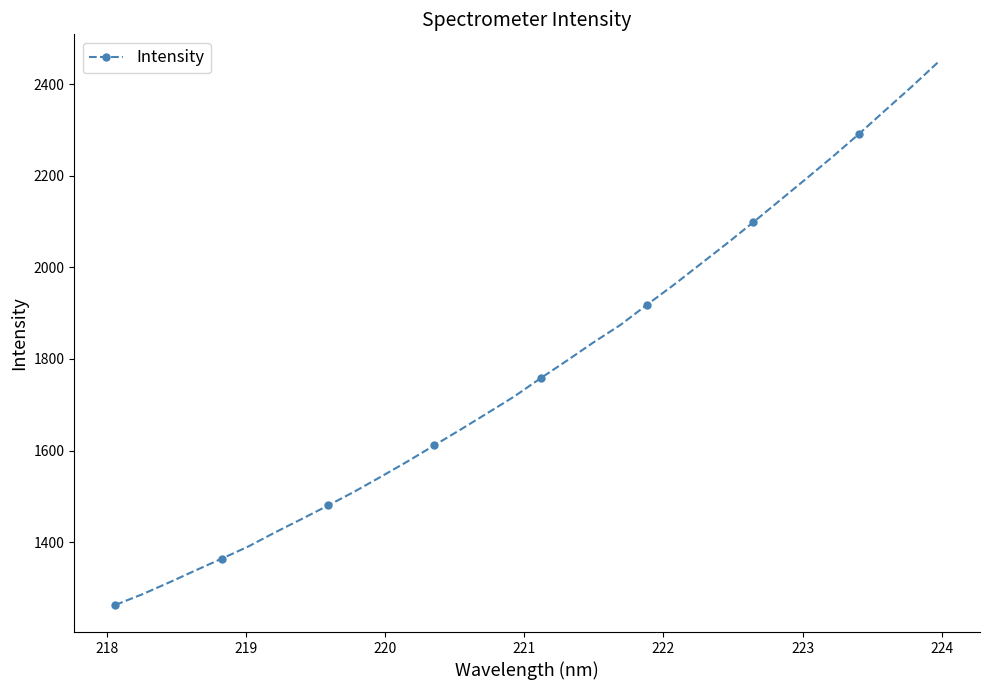

What is the sum of all values?

56956.9